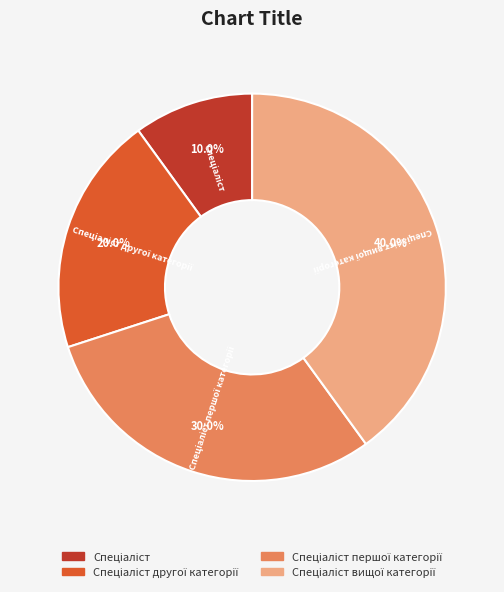

How many segments does this pie chart have?

4